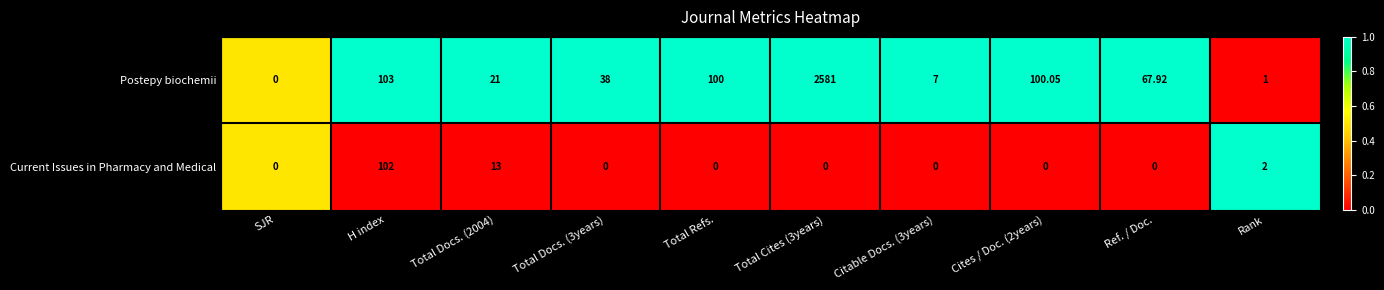

Between SJR and H index, which series saw the biggest shift?

Postepy biochemii